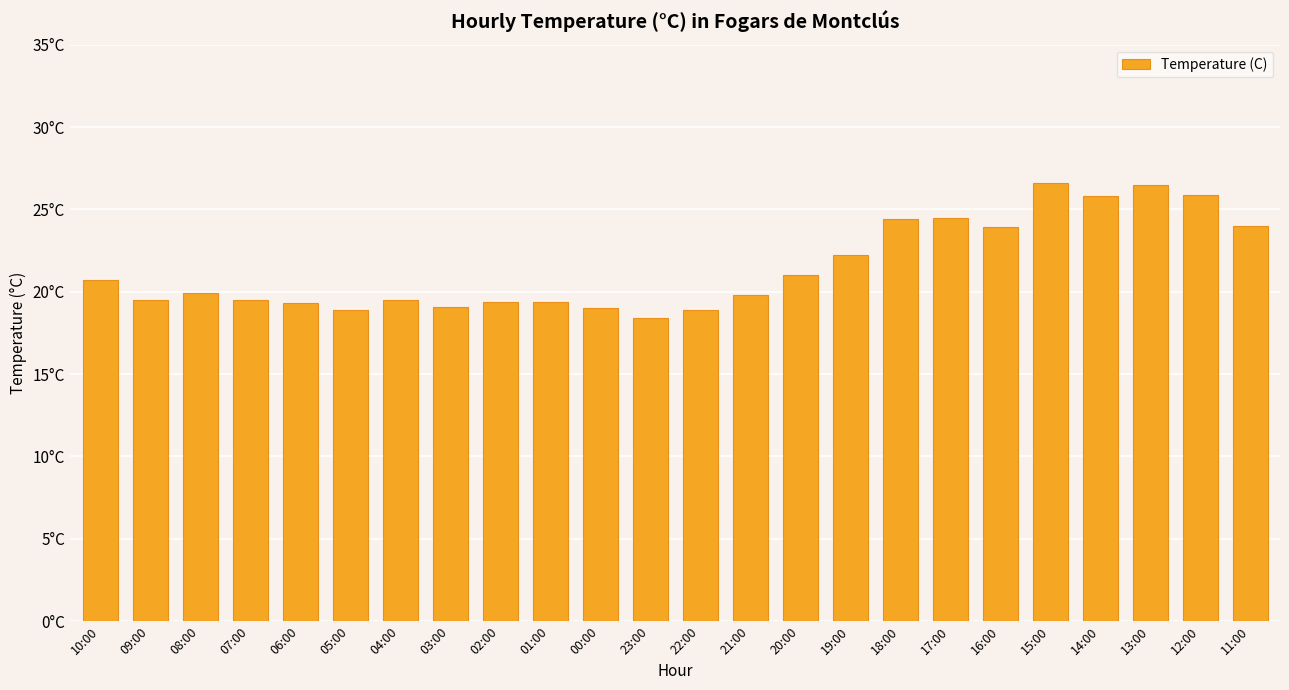

What is the average value?

21.5